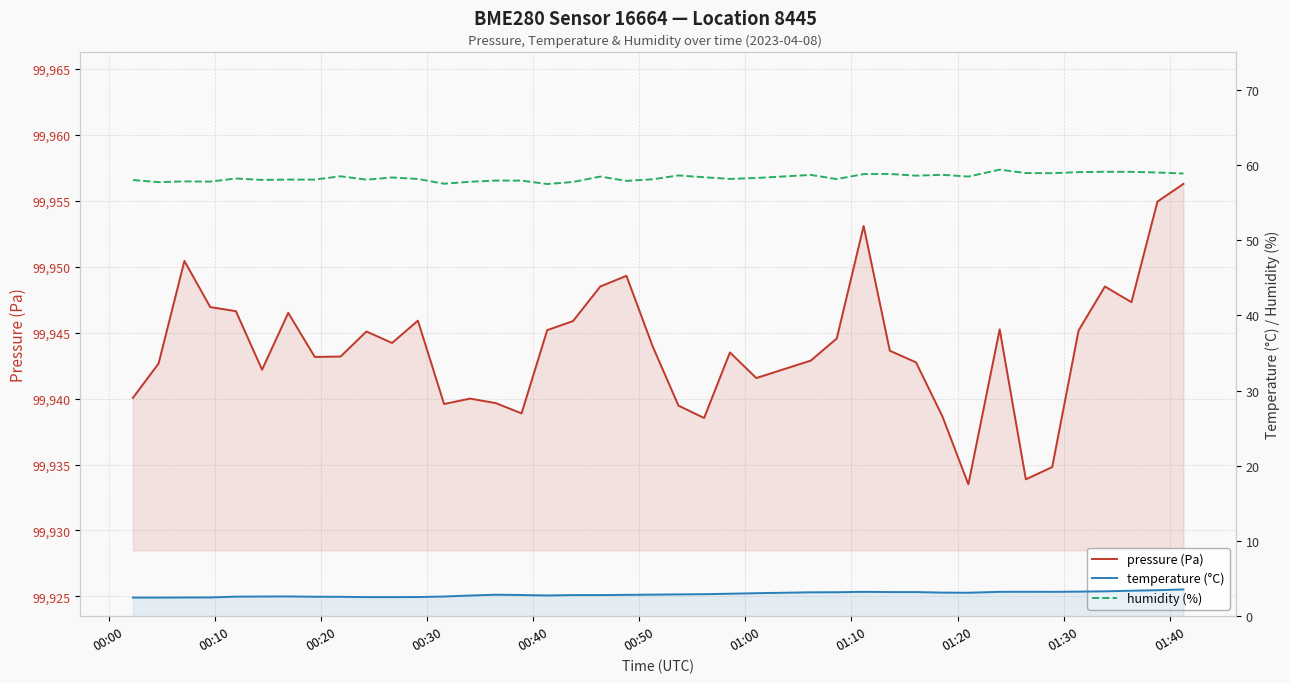

Reading left to right, list all the values displayed in this chart.

pressure (Pa): 99940.1	99942.7	99950.4	99946.9	99946.6	99942.2	99946.5	99943.2	99943.2	99945.1	99944.2	99945.9	99939.6	99940.0	99939.7	99938.9	99945.2	99945.9	99948.5	99949.3	99944.0	99939.5	99938.5	99943.5	99941.6	99942.9	99944.6	99953.1	99943.6	99942.8	99938.7	99933.5	99945.2	99933.9	99934.8	99945.2	99948.5	99947.3	99954.9	99956.3
temperature (°C): 2.5	2.5	2.5	2.5	2.6	2.6	2.6	2.6	2.6	2.5	2.5	2.5	2.6	2.8	2.9	2.8	2.8	2.8	2.8	2.8	2.9	2.9	2.9	3.0	3.1	3.2	3.2	3.2	3.2	3.2	3.1	3.1	3.2	3.2	3.2	3.3	3.3	3.4	3.5	3.6
humidity (%): 58.0	57.7	57.8	57.8	58.2	58.0	58.0	58.0	58.5	58.0	58.3	58.1	57.5	57.8	57.9	57.9	57.5	57.7	58.4	57.9	58.1	58.6	58.4	58.1	58.2	58.7	58.1	58.8	58.8	58.6	58.7	58.4	59.4	58.9	58.9	59.0	59.1	59.1	59.0	58.9